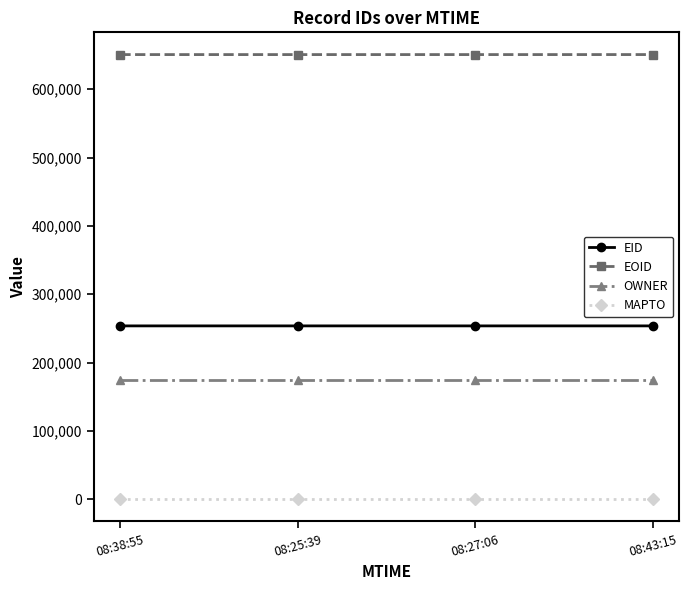

Rank the series at 08:25:39 from highest to lowest value.

EOID, EID, OWNER, MAPTO